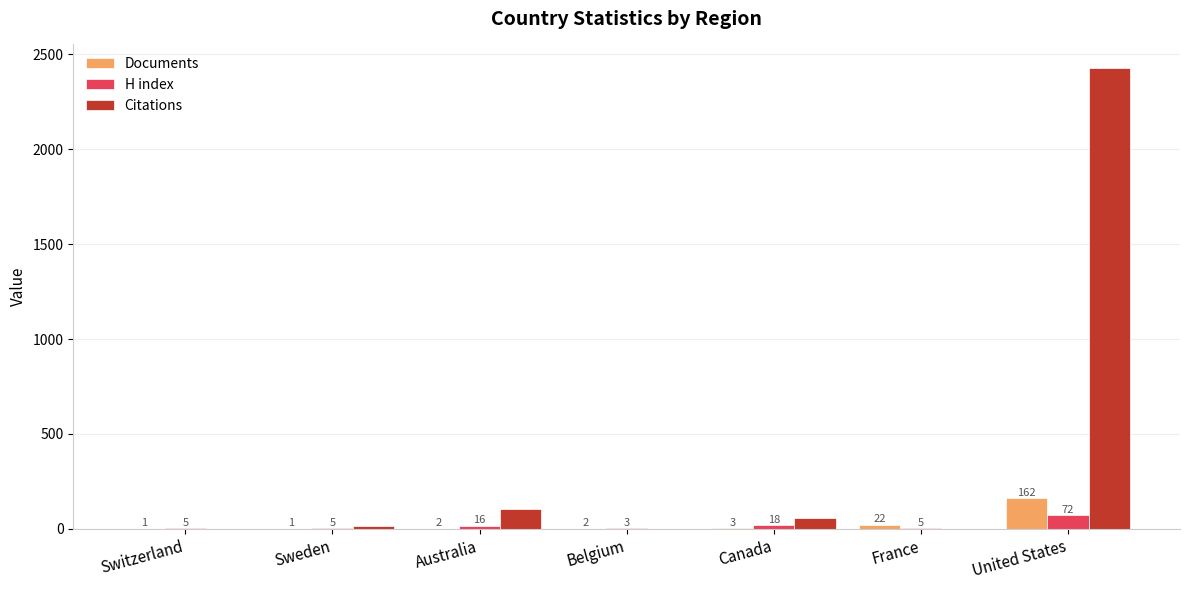

What are all the series names shown in the legend?

Documents, H index, Citations